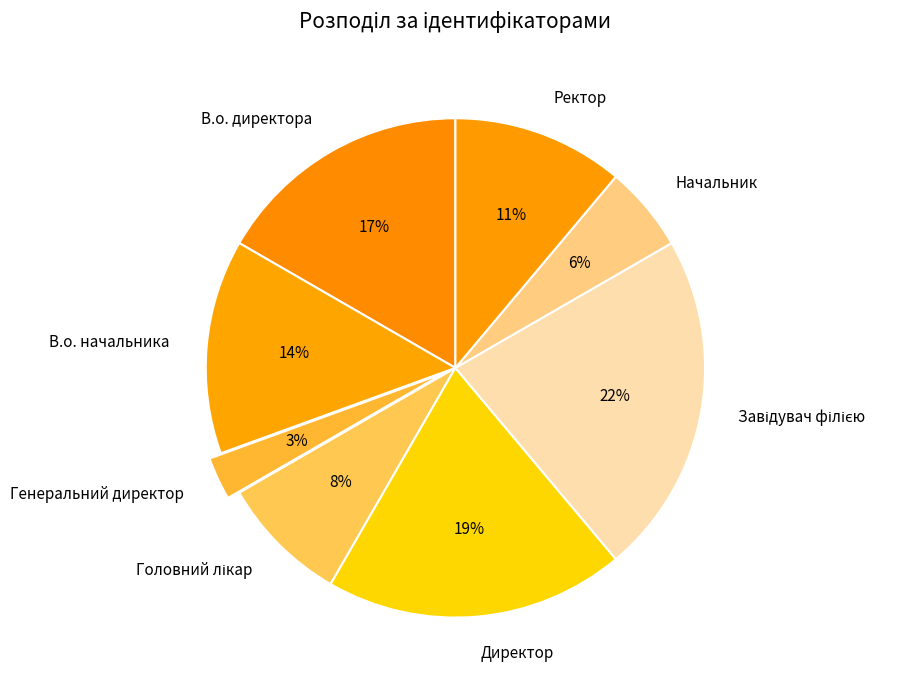

To the nearest percent, what is the average slice percentage?

12%